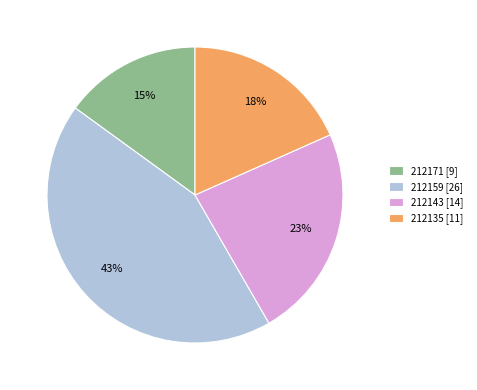

What percentage is the 212135 slice, to the nearest percent?

18%